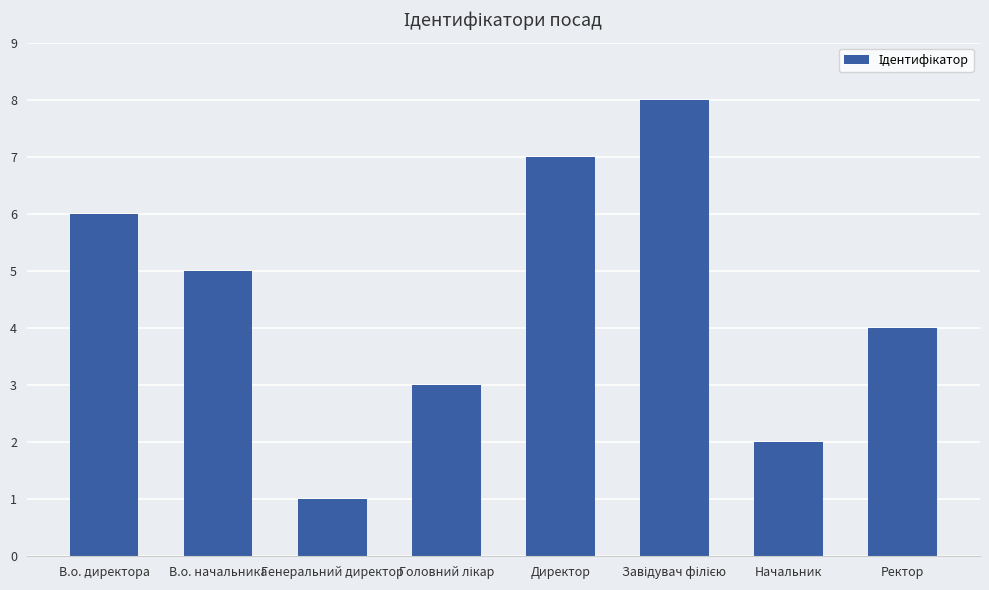

What is the difference between the second highest and second lowest values?

5